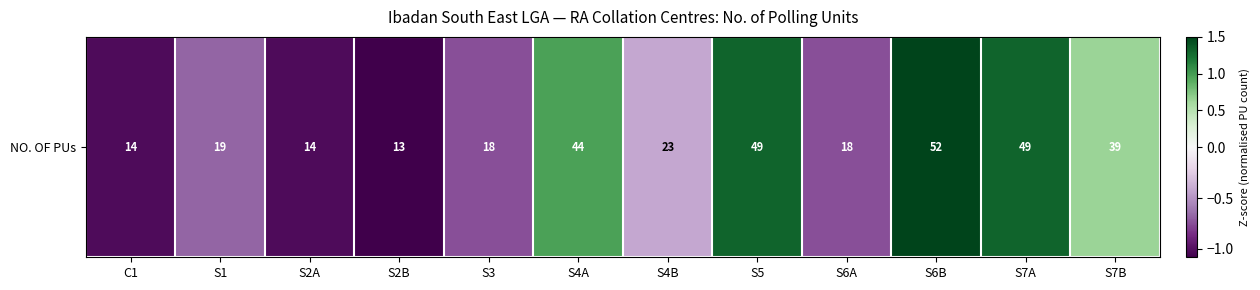

At which label is the value closest to 0?

S4B